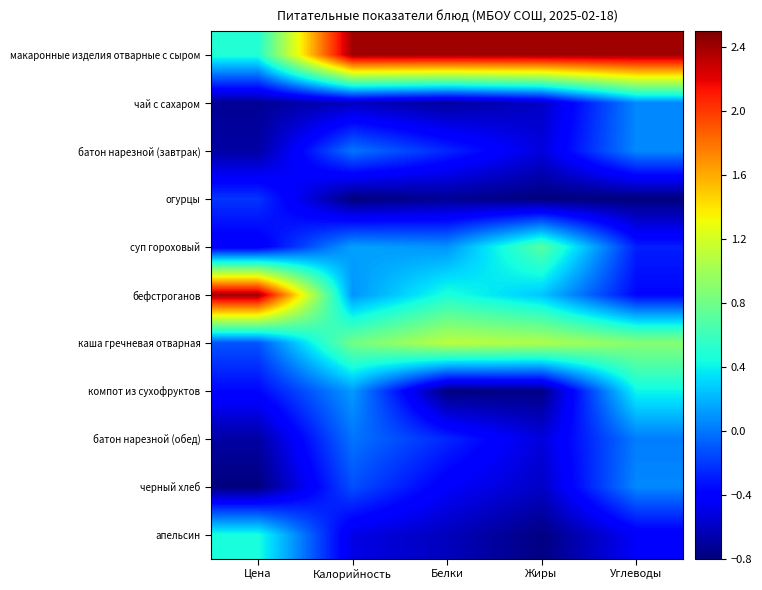

Count the number of data series in this chart.

11